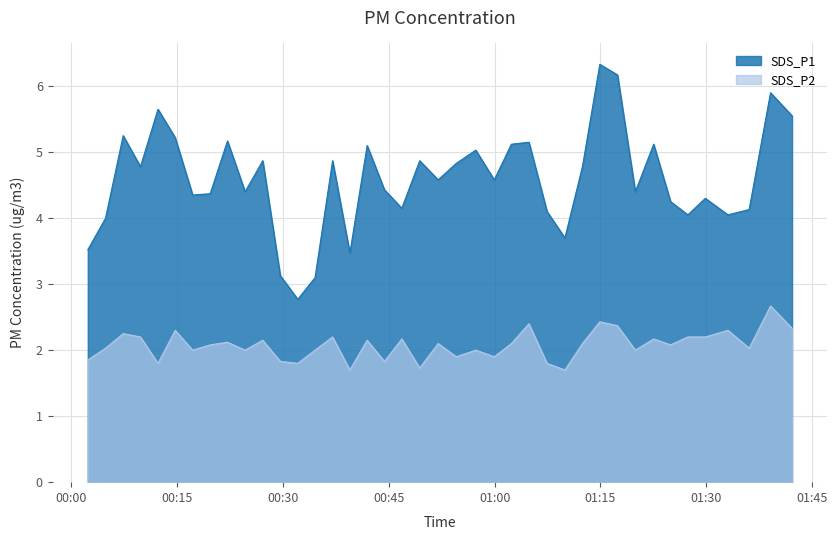

How many lines are shown in the chart?

2